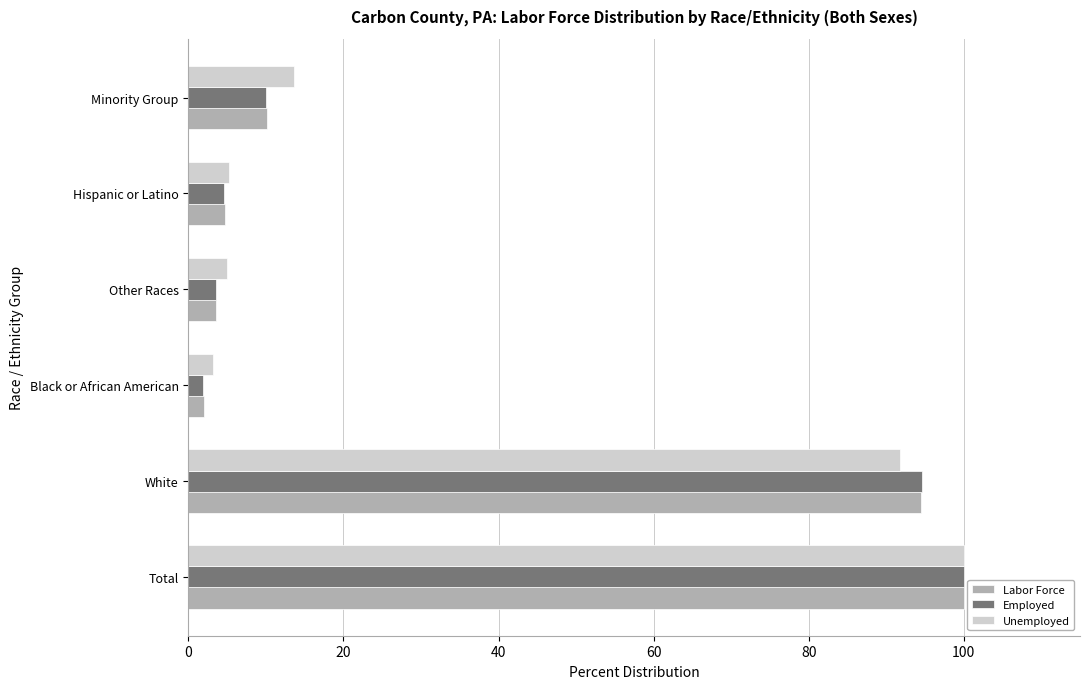

What is the difference between the Employed values at Other Races and Total?

96.5